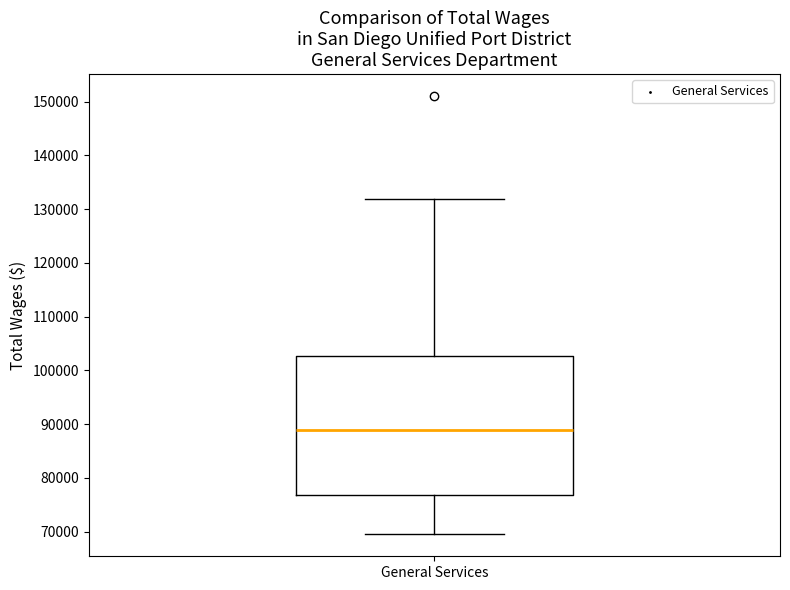

Read this box plot against the y-axis: the position of the median line, the range covered by the box, and the ends of both whiskers. The values are not printed on the chart, so give them approximately, as read against the axis.

median 89000, box 77000 to 103000, whiskers 70000 to 132000